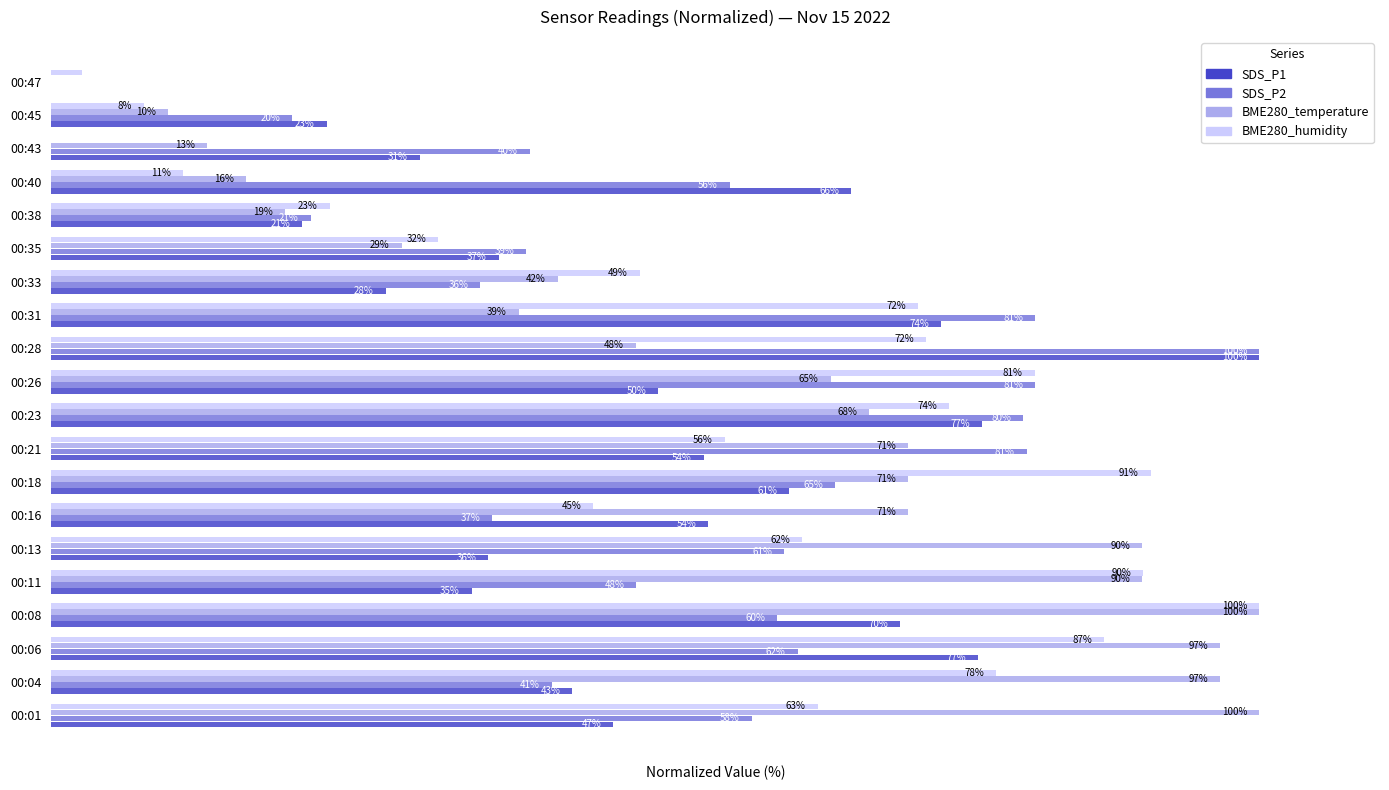

Is the value of BME280_humidity at 00:04 greater than the value of SDS_P1 at 00:01?

Yes